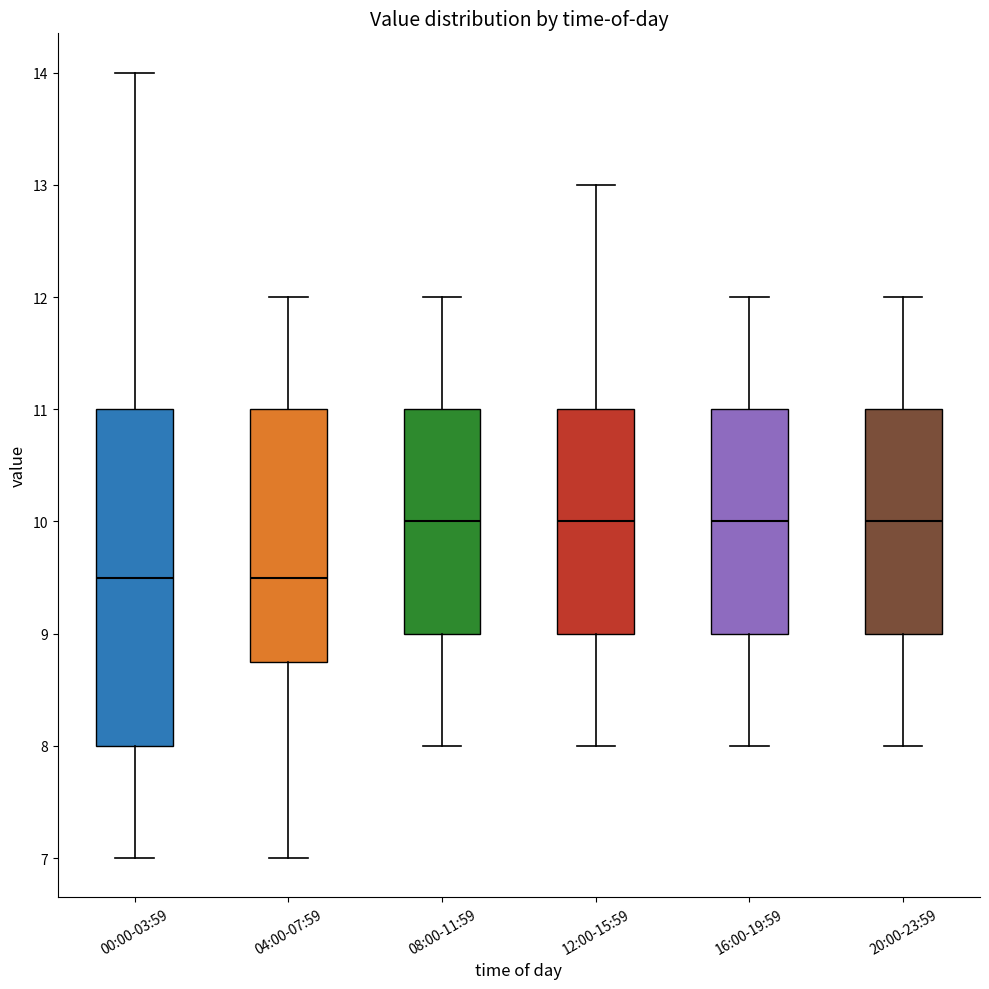

Where is the upper edge of the box for 00:00-03:59 on the y-axis? The values are not printed on the chart, so give them approximately, as read against the axis.

11.0